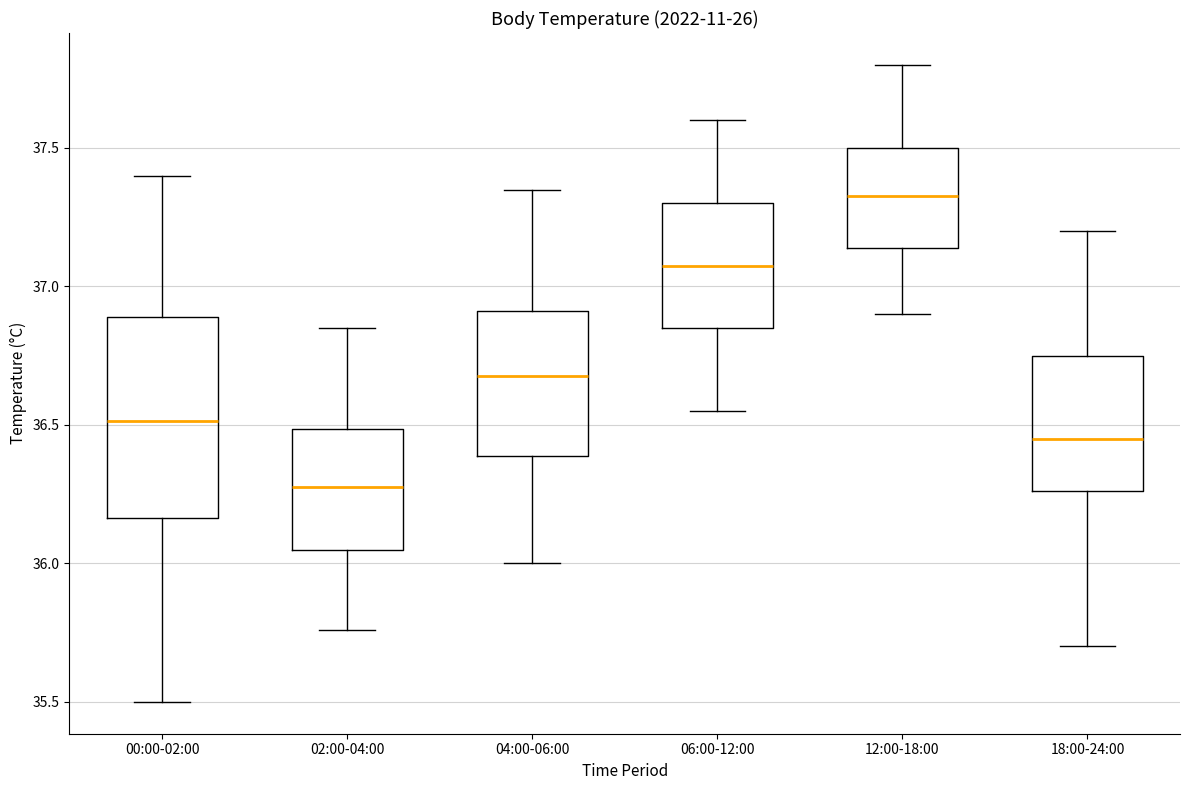

Reading left to right, transcribe this box plot: for each box, give where its median line is, the range the box spans, and where its two whiskers end, as read against the y-axis. The values are not printed on the chart, so give them approximately, as read against the axis.

00:00-02:00: median 36.50, box 36.15 to 36.90, whiskers 35.50 to 37.40
02:00-04:00: median 36.30, box 36.05 to 36.50, whiskers 35.75 to 36.85
04:00-06:00: median 36.70, box 36.40 to 36.90, whiskers 36.00 to 37.35
06:00-12:00: median 37.10, box 36.85 to 37.30, whiskers 36.55 to 37.60
12:00-18:00: median 37.35, box 37.15 to 37.50, whiskers 36.90 to 37.80
18:00-24:00: median 36.45, box 36.25 to 36.75, whiskers 35.70 to 37.20